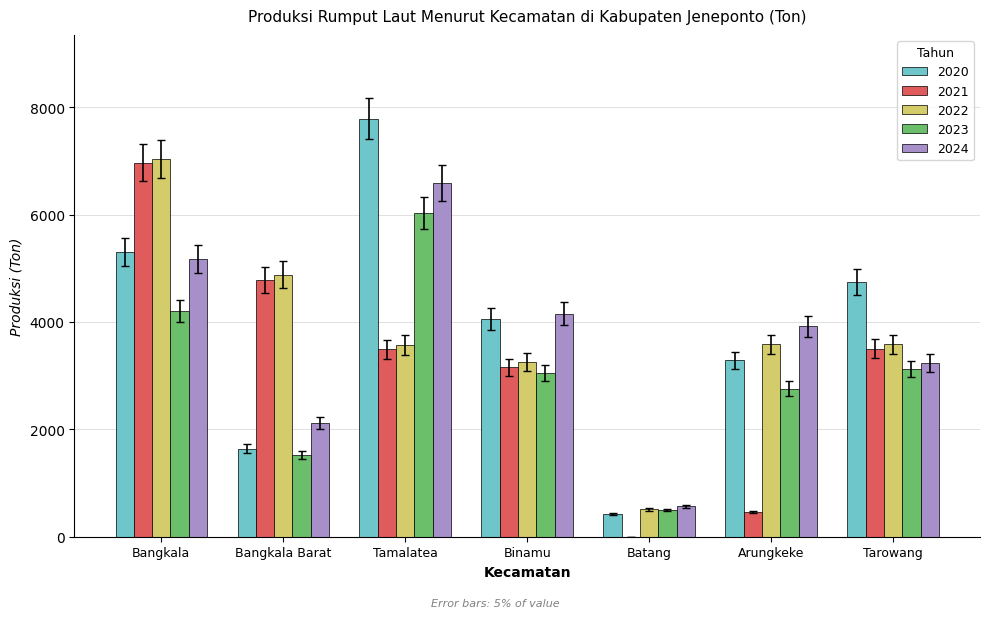

What is the greatest value displayed?

7789.3